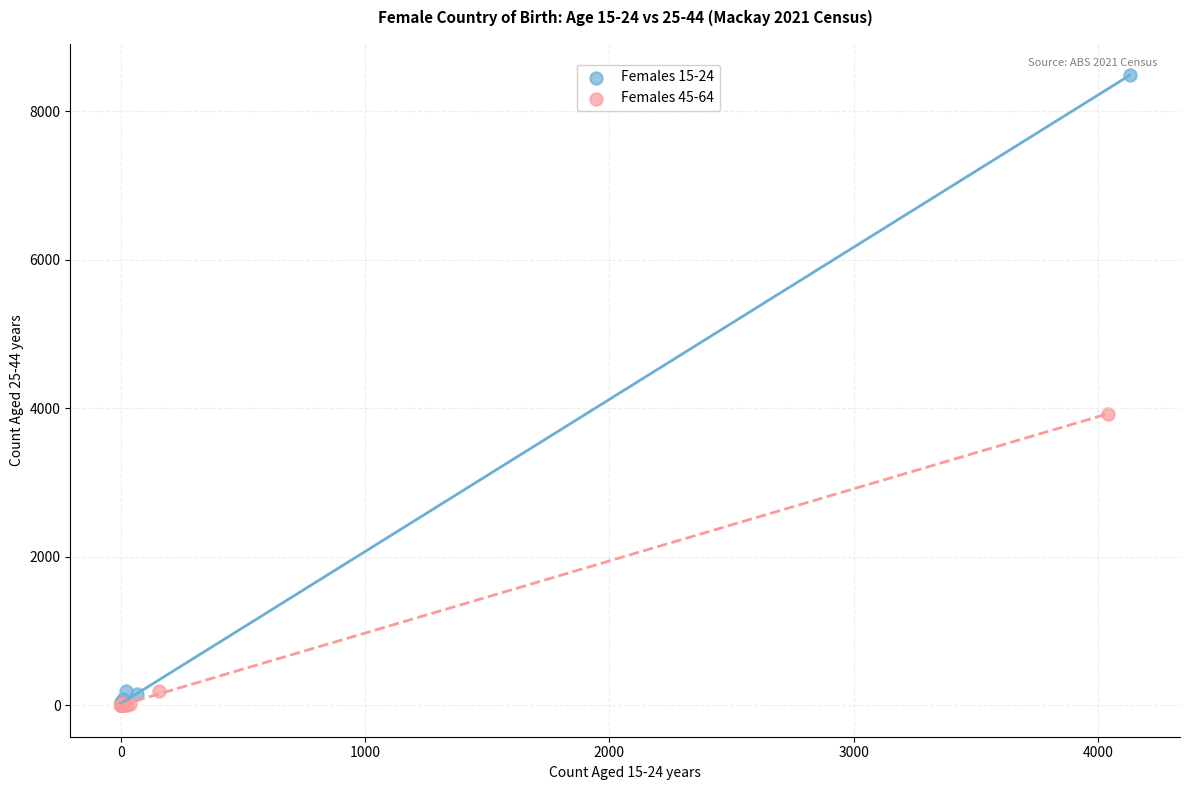

Which series contains the highest Y value?

Females 15-24